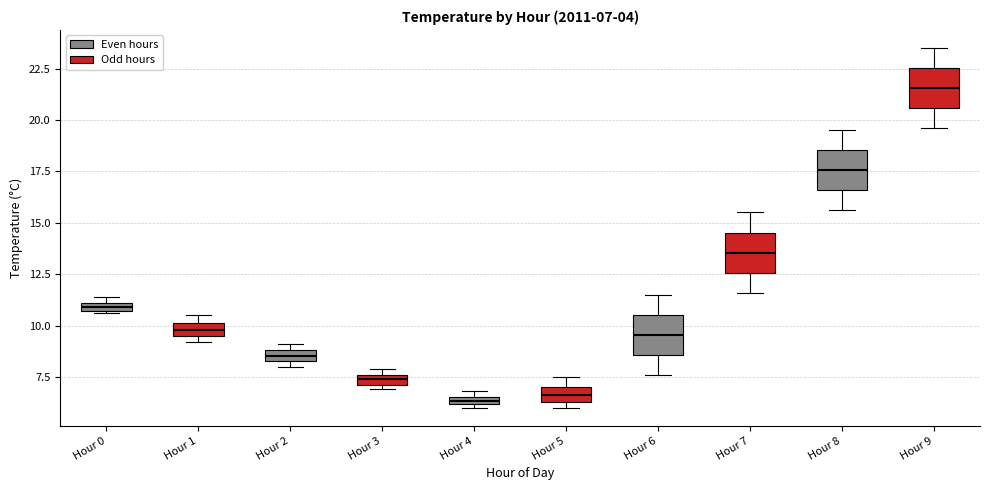

Which box's median line is the highest?

Hour 9